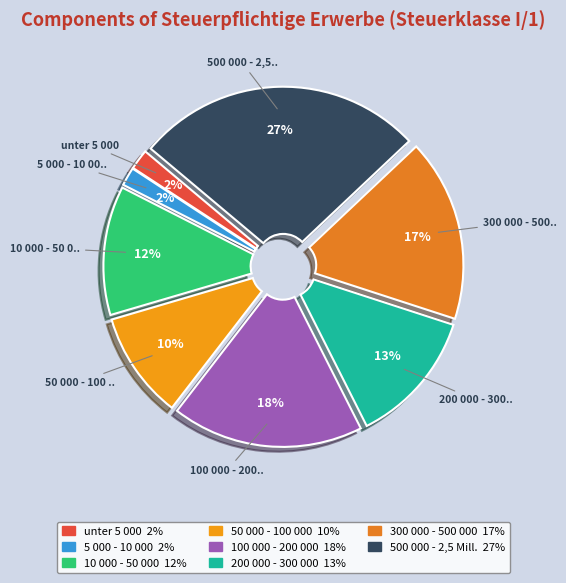

Rank the categories by value from lowest to highest.

5 000 - 10 000, unter 5 000, 50 000 - 100 000, 10 000 - 50 000, 200 000 - 300 000, 300 000 - 500 000, 100 000 - 200 000, 500 000 - 2,5 Mill.